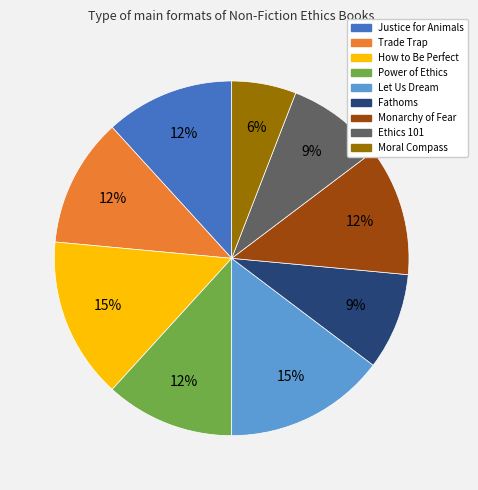

Approximately how many times larger is the value at Fathoms compared to Moral Compass?

1.5